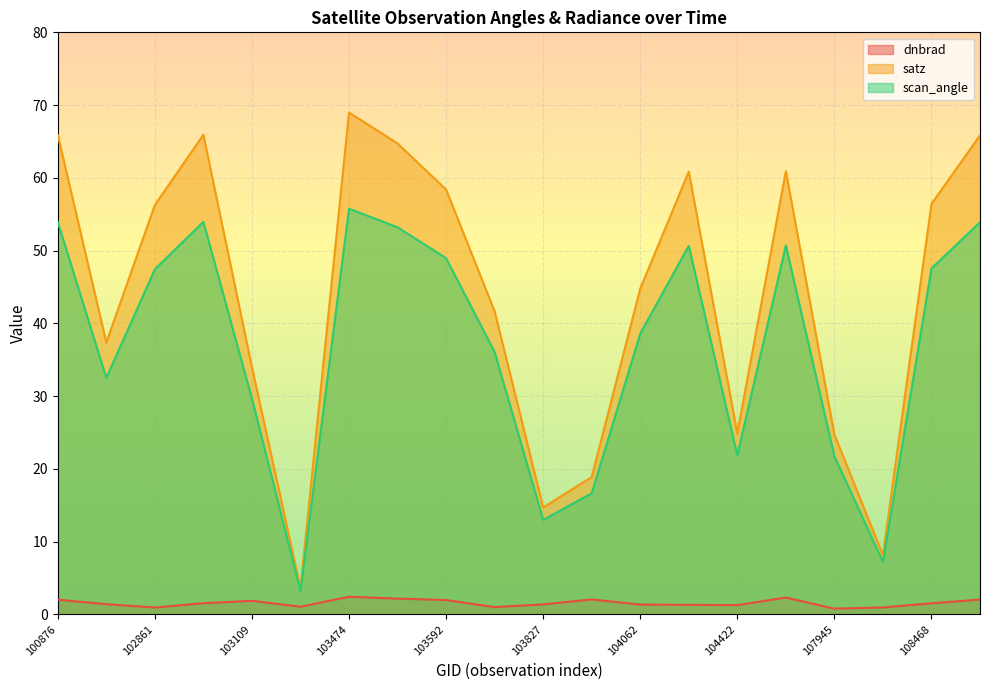

What is the greatest value displayed?

69.0